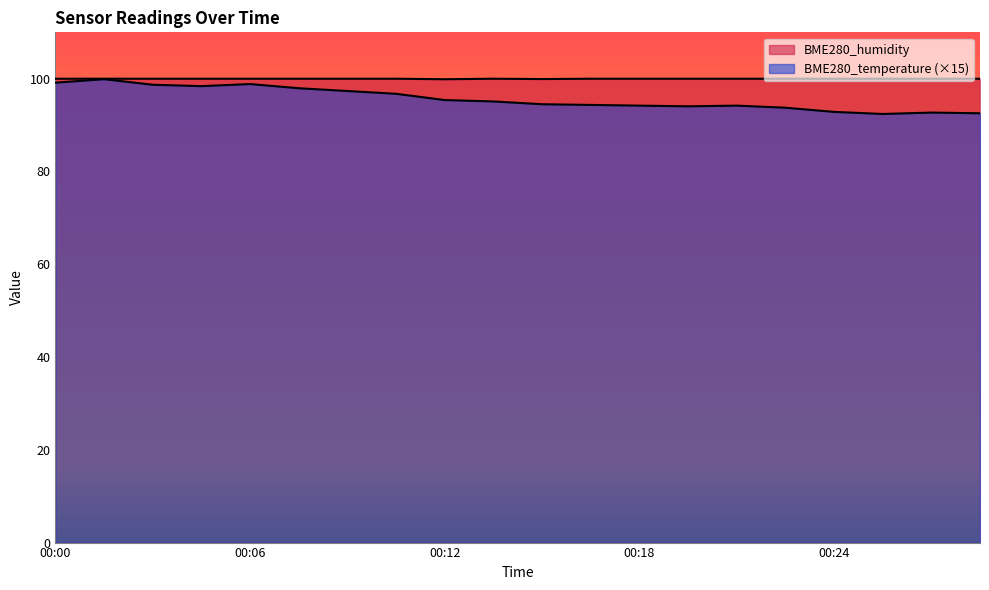

Reading left to right, transcribe all the data shown in this chart.

BME280_humidity: 00:00=100.0	00:01=100.0	00:03=100.0	00:04=100.0	00:06=100.0	00:08=100.0	00:09=100.0	00:11=100.0	00:12=99.9	00:14=100.0	00:15=99.9	00:16=100.0	00:18=100.0	00:19=100.0	00:21=100.0	00:23=100.0	00:24=100.0	00:25=100.0	00:27=100.0	00:28=100.0
BME280_temperature: 00:00=99.2	00:01=99.9	00:03=98.7	00:04=98.4	00:06=98.8	00:08=98.0	00:09=97.4	00:11=96.8	00:12=95.4	00:14=95.1	00:15=94.5	00:16=94.3	00:18=94.2	00:19=94.0	00:21=94.2	00:23=93.8	00:24=92.9	00:25=92.4	00:27=92.7	00:28=92.5